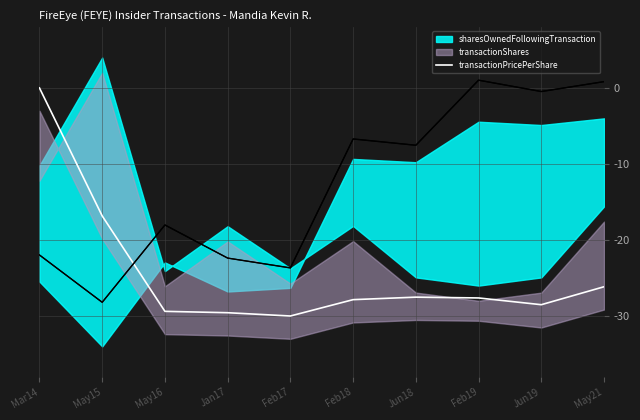

List the labels in order of value, largest first.

Mar14, May15, May21, Jun18, Feb19, Feb18, Jun19, May16, Jan17, Feb17